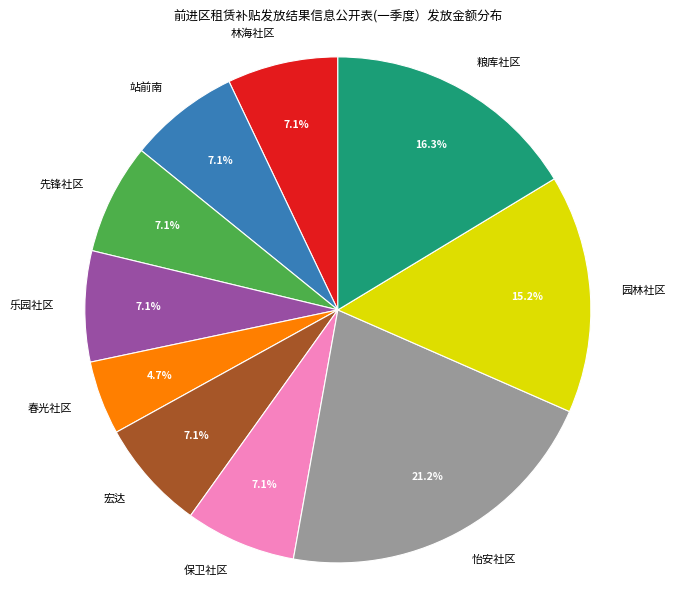

To the nearest percent, what percentage of the pie is 粮库社区?

16%